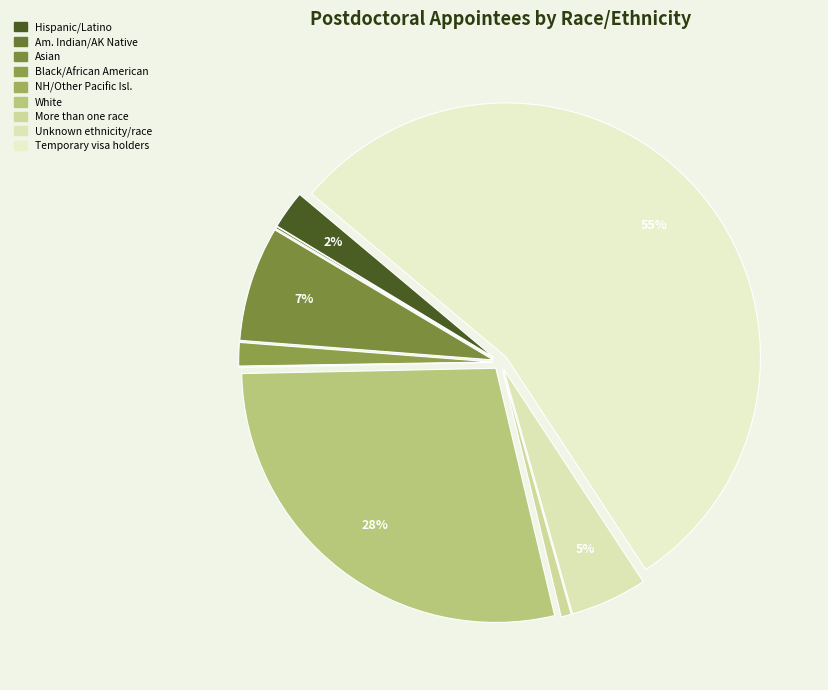

Which category accounts for the majority?

Temporary visa holders